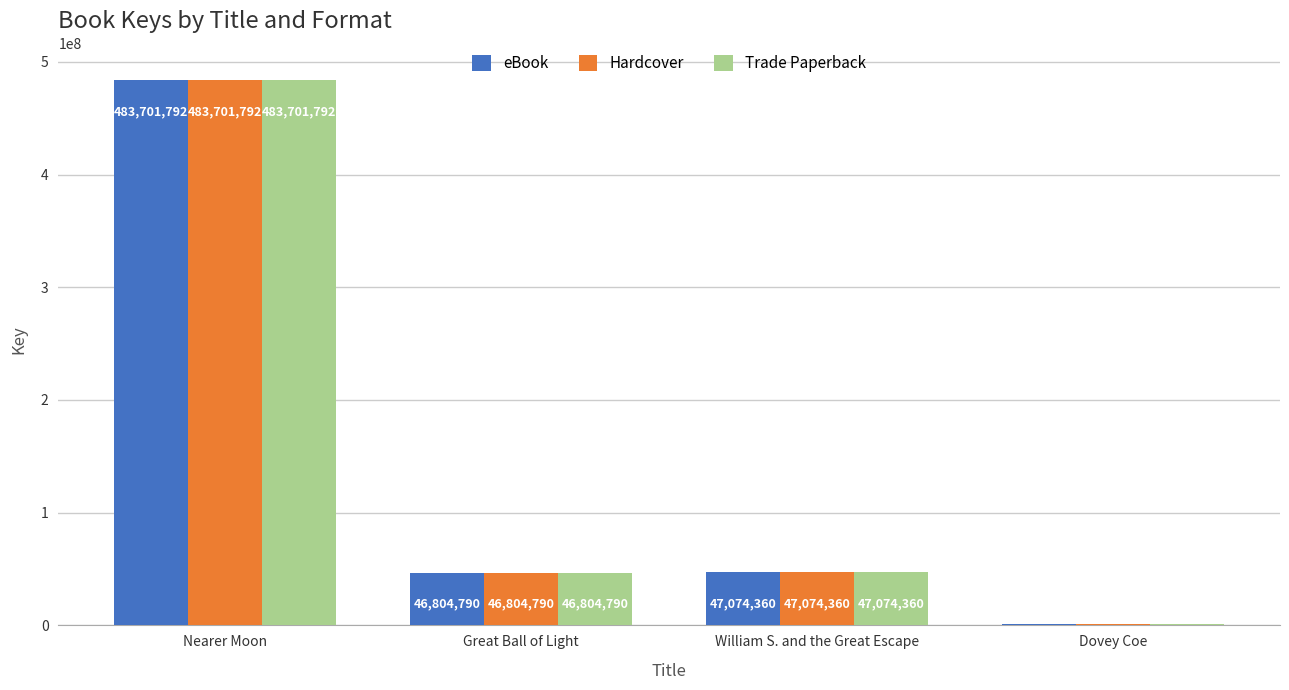

The Hardcover series shows 46804790 at Great Ball of Light. True or false?

True